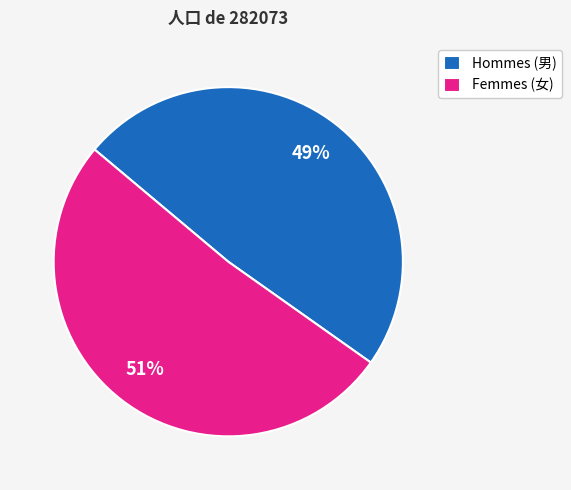

To the nearest percent, what percentage of the pie is Hommes (男)?

49%